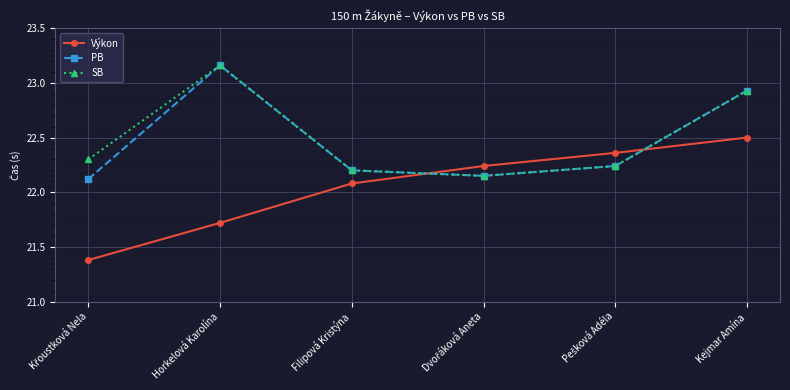

What is the difference between the maximum and minimum values in the PB series?

1.0